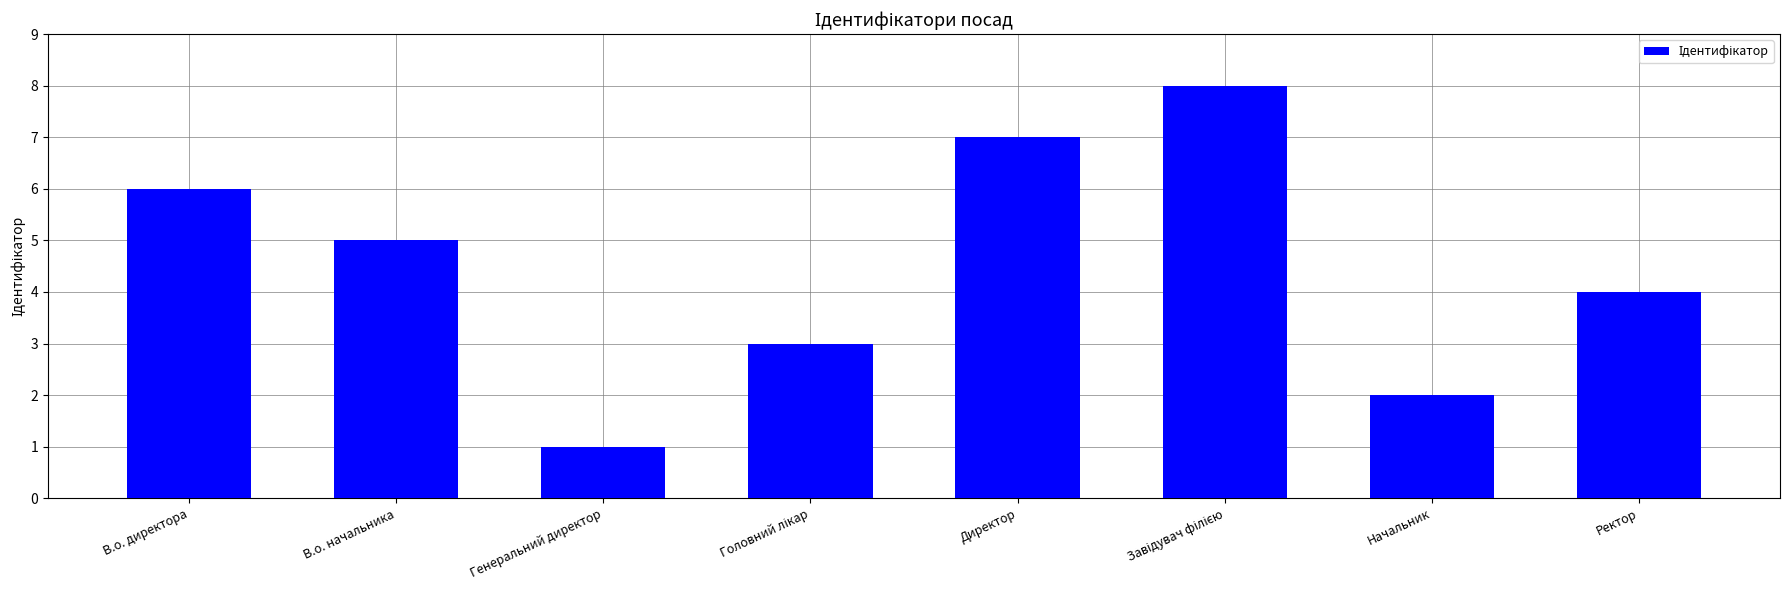

Is it true that the value at В.о. начальника is 1?

False